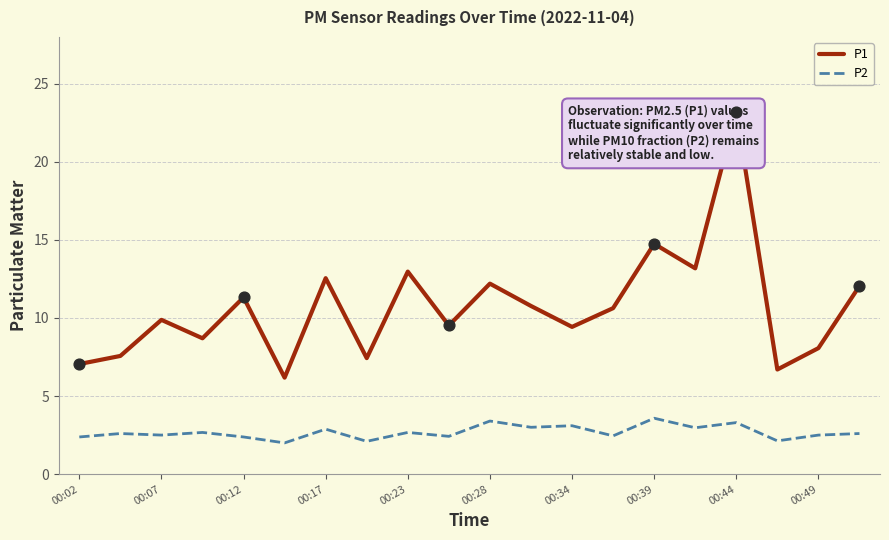

Which series contains the lowest Y value?

P2